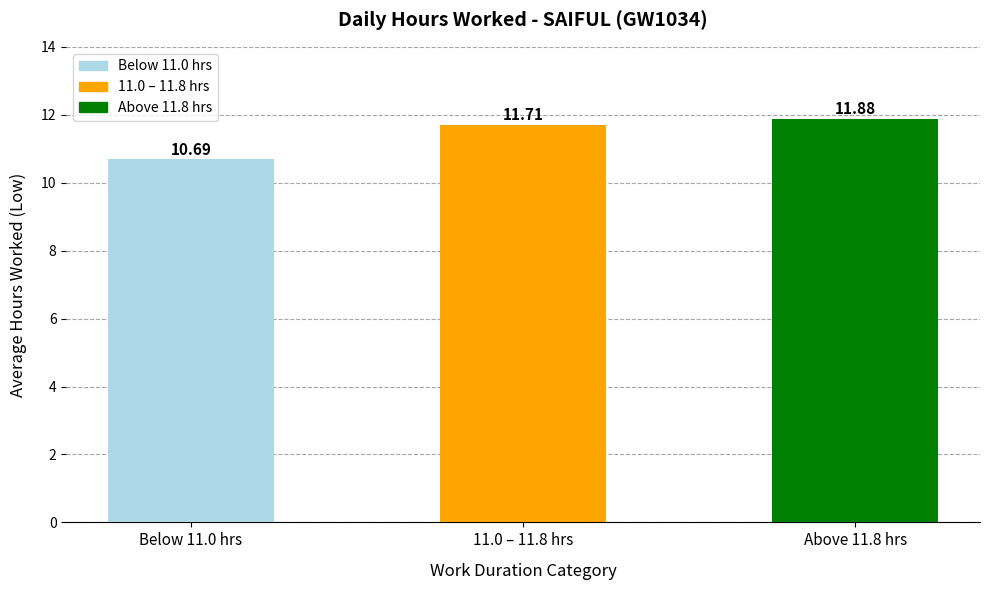

Between 11.0 – 11.8 hrs and Above 11.8 hrs, which is larger?

Above 11.8 hrs